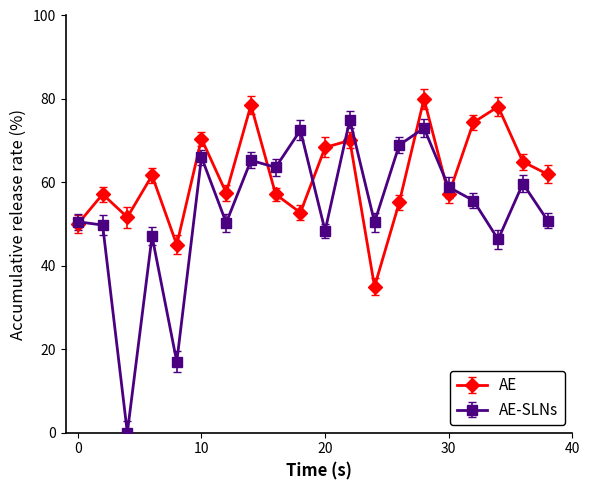

List the series in order of their peak value, highest first.

AE, AE-SLNs